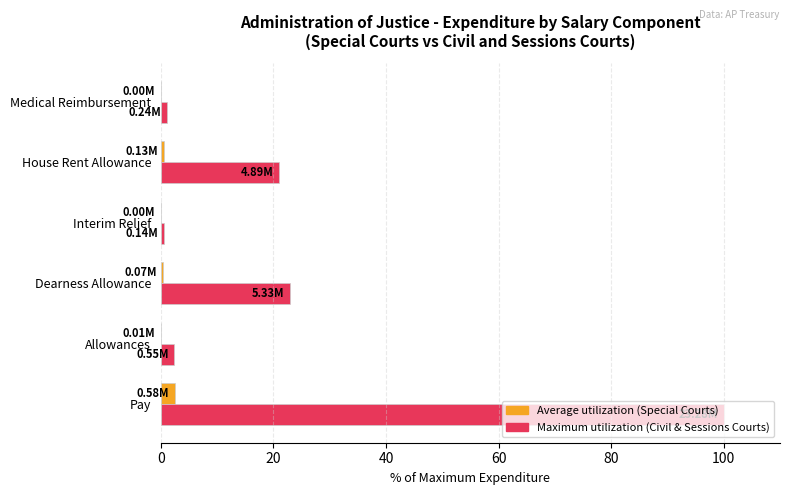

At which category is the sum across all series the highest?

Pay